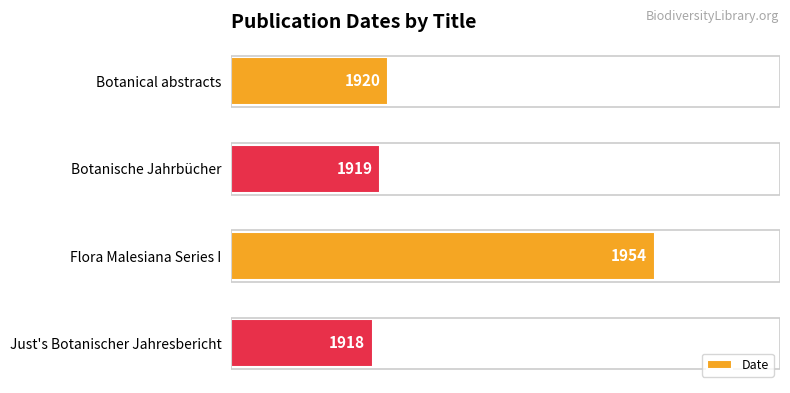

How many bars are there in total?

4